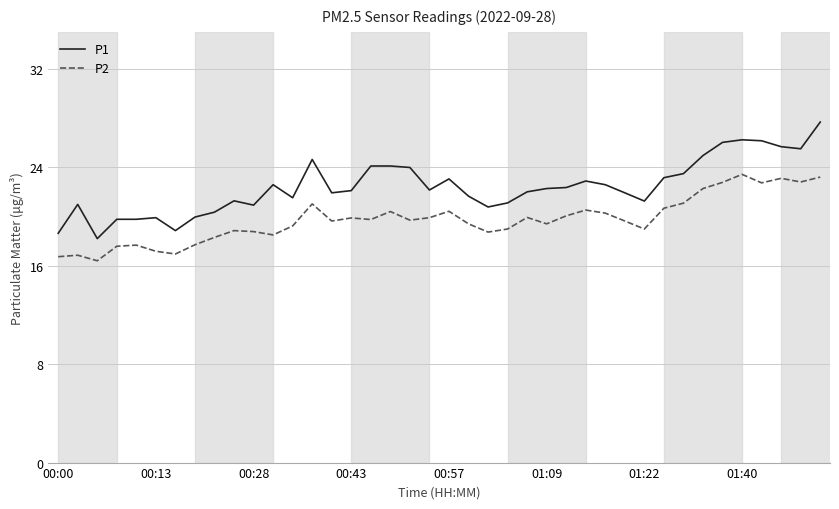

True or false: P2 and P1 cross at least once.

False